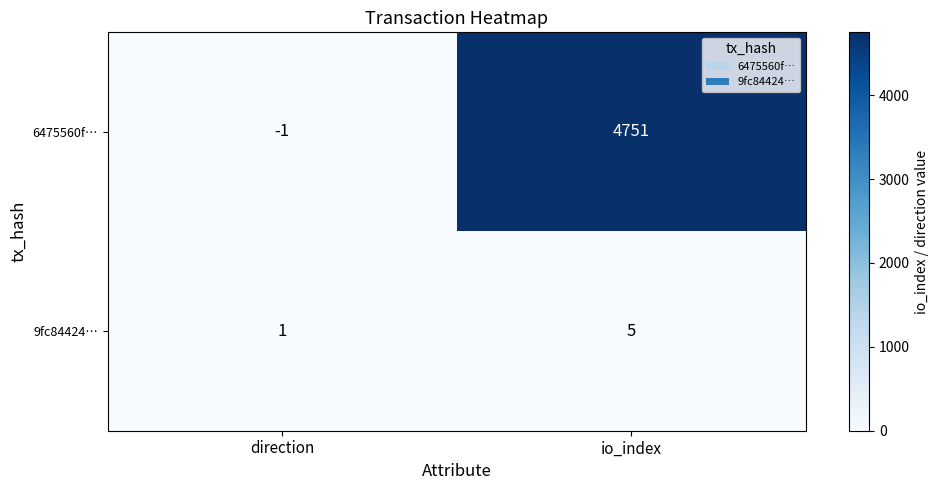

List the series in order of their overall mean, highest first.

6475560f…, 9fc84424…